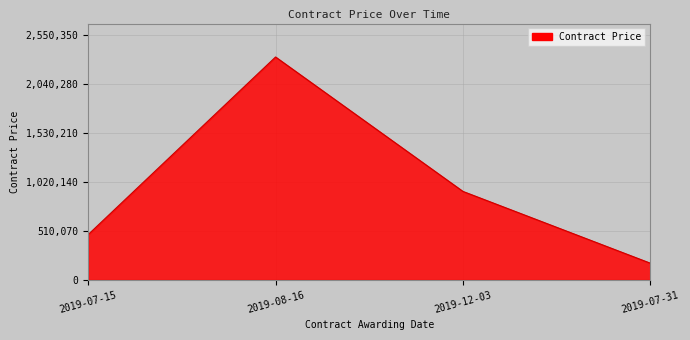

How many lines are shown in the chart?

1